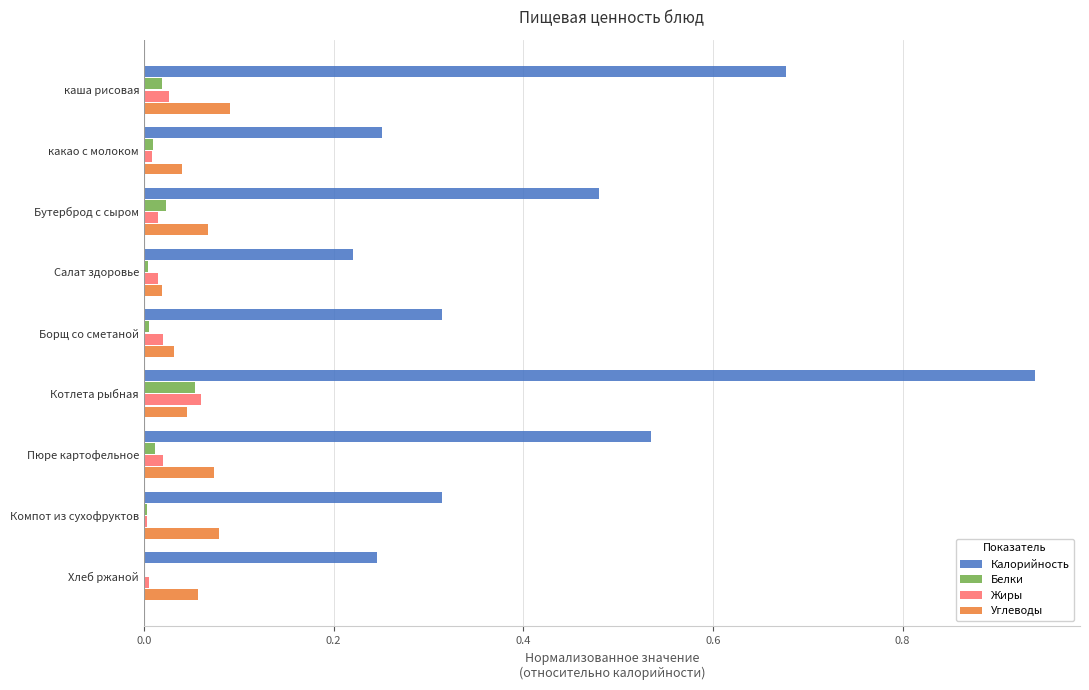

Is it true that Жиры equals 0.1 at Котлета рыбная?

True